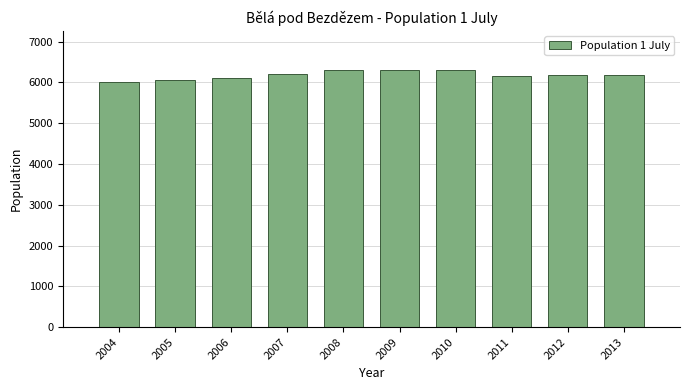

What is the maximum value shown in the chart?

6318